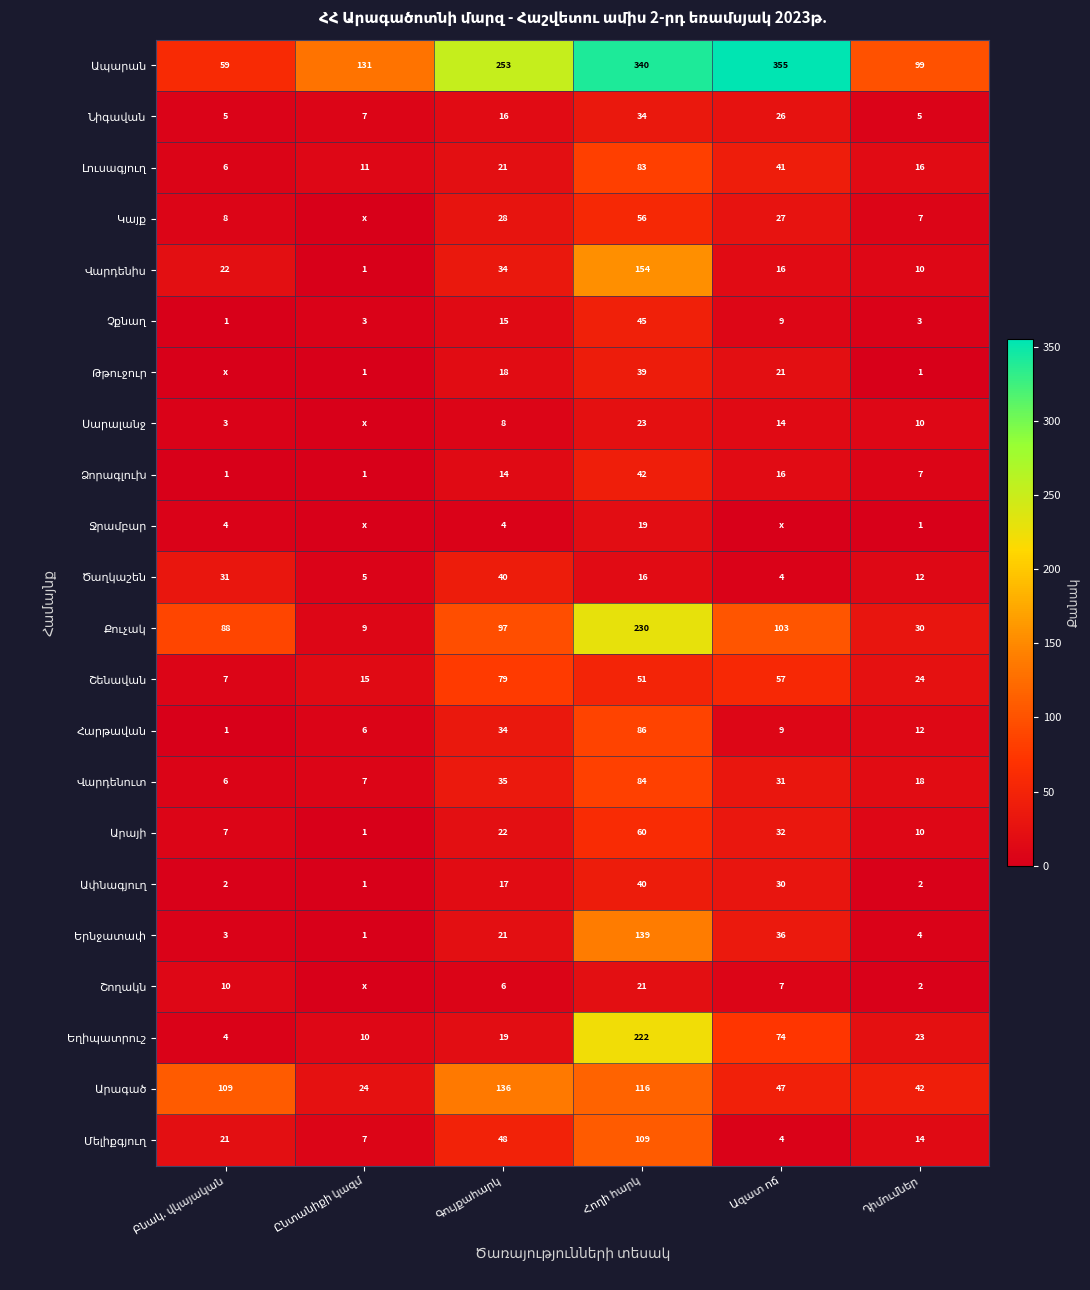

Rank the series by their maximum value, from lowest to highest.

Ջրամբար, Շողակն, Սարալանջ, Նիգավան, Թթուջուր, Ծաղկաշեն, Ափնագյուղ, Ձորագլուխ, Չքնաղ, Կայք, Արայի, Շենավան, Լուսագյուղ, Վարդենուտ, Հարթավան, Մելիքգյուղ, Արագած, Երնջատափ, Վարդենիս, Եղիպատրուշ, Քուչակ, Ապարան